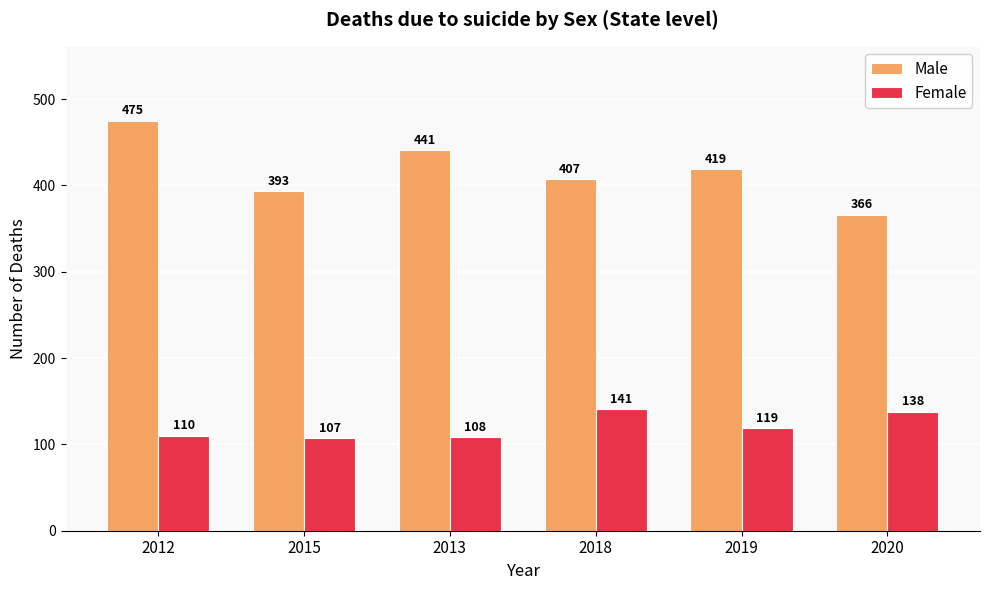

Between 2013 and 2020, which series saw the biggest shift?

Male